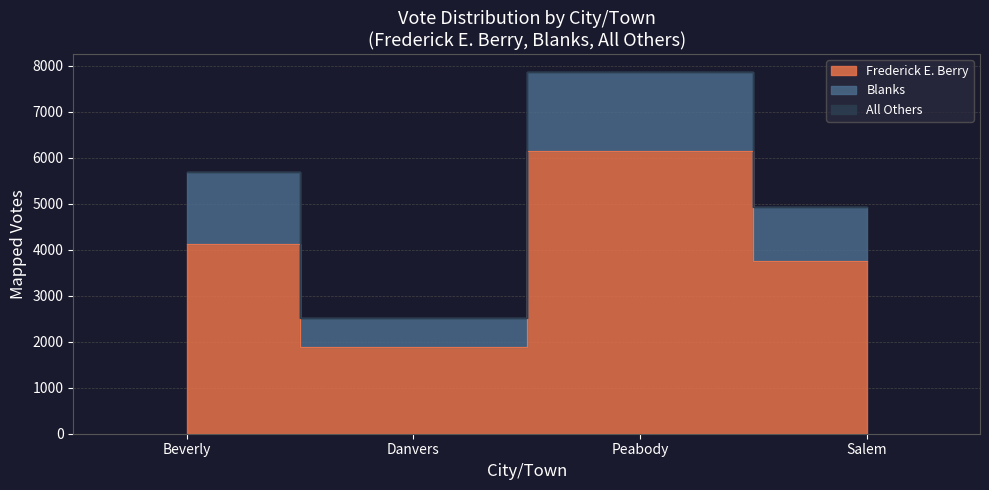

What is the value of the Frederick E. Berry point at the 1st from the left?

4116